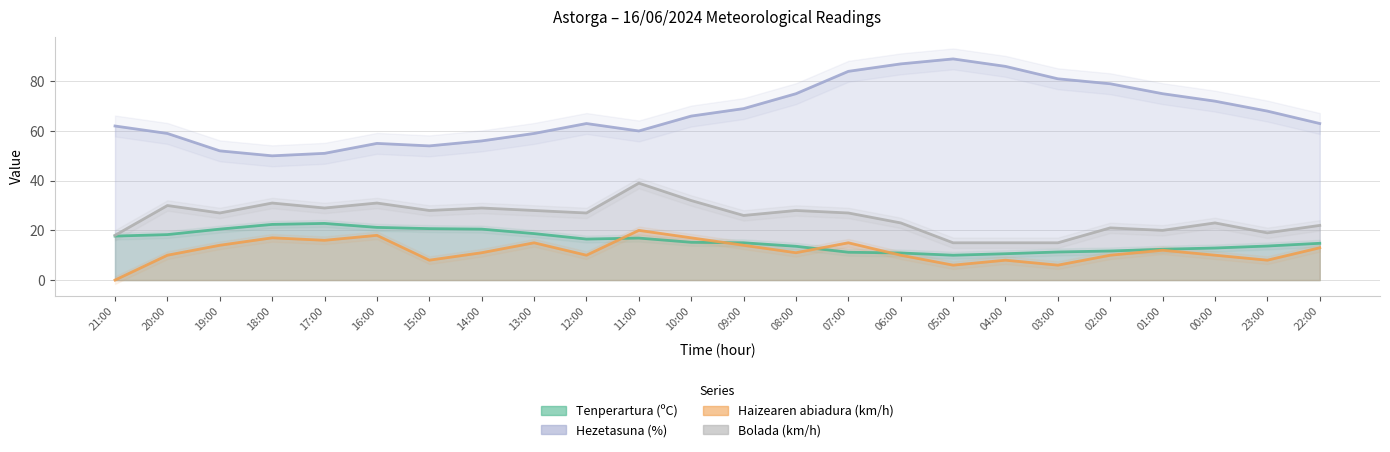

Is the value of Haizearen abiadura (km/h) at 12:00 greater than the value of Bolada (km/h) at 18:00?

No